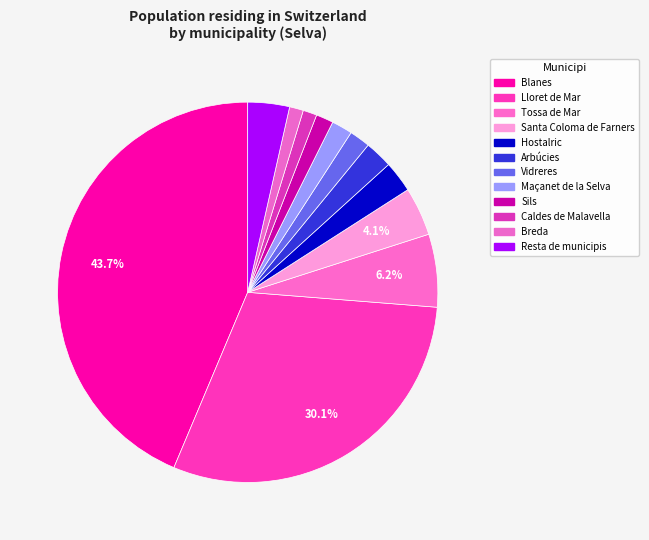

True or false: Lloret de Mar accounts for 40% of the total.

False